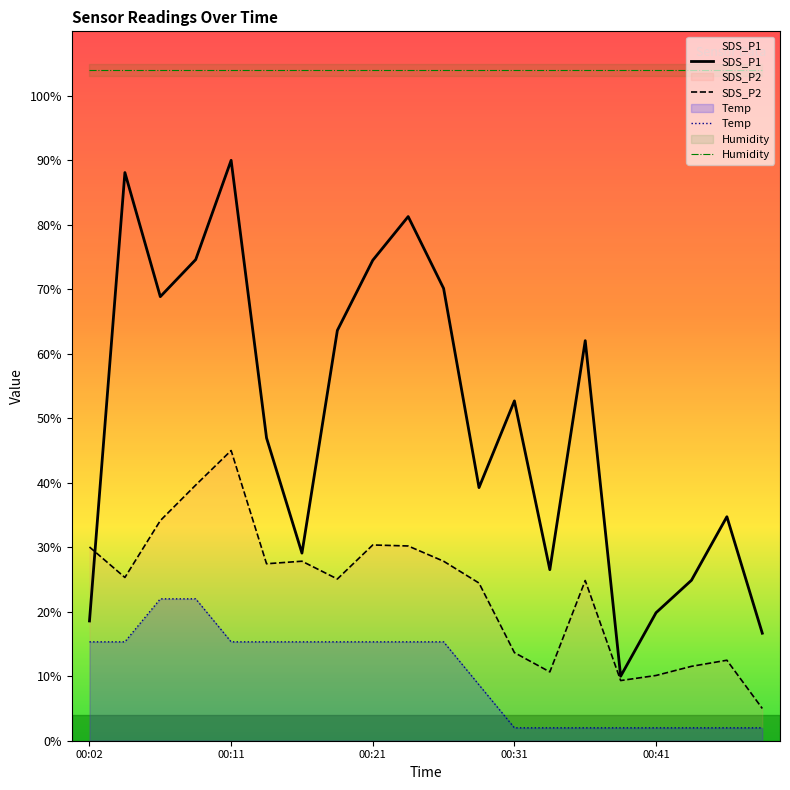

True or false: Humidity has more than 0 interior local peaks.

False